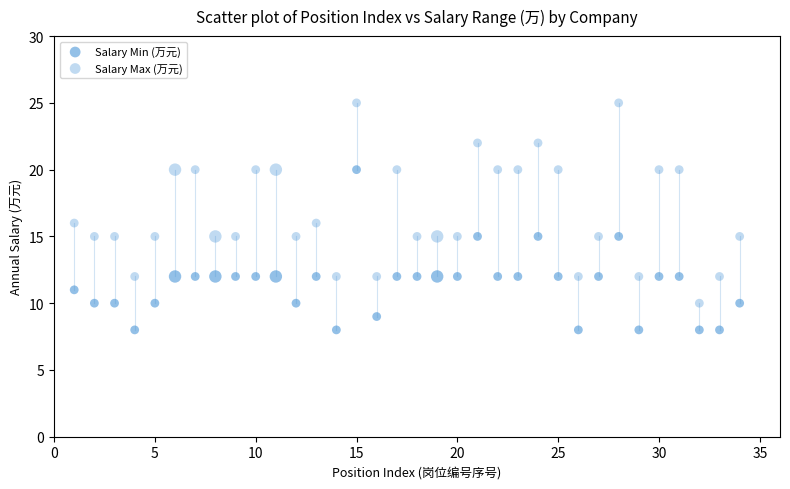

How many data points are displayed?

68